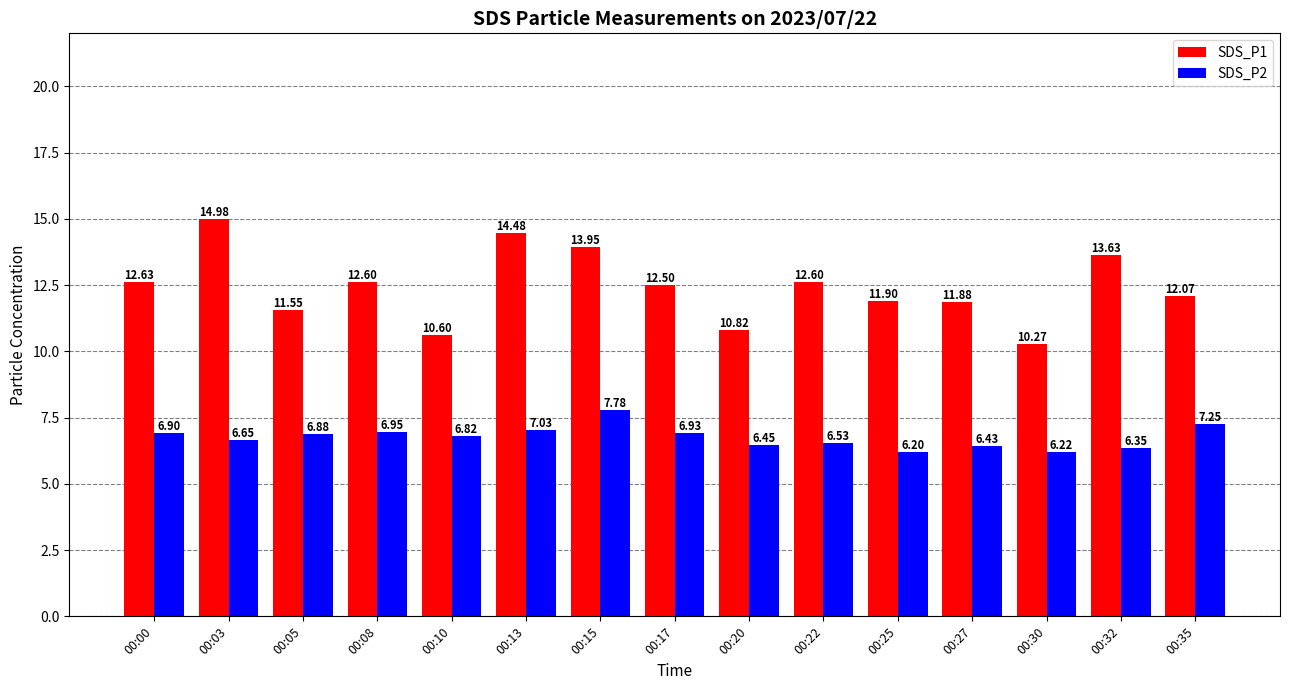

List the series in order of their peak value, lowest first.

SDS_P2, SDS_P1